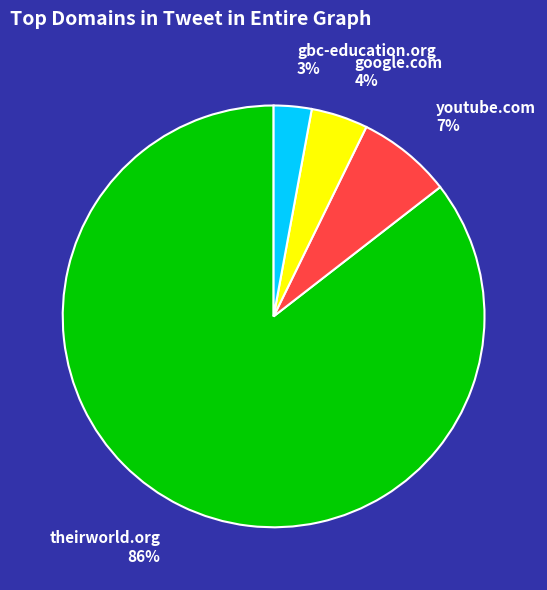

The theirworld.org slice represents 92% of the pie. True or false?

False